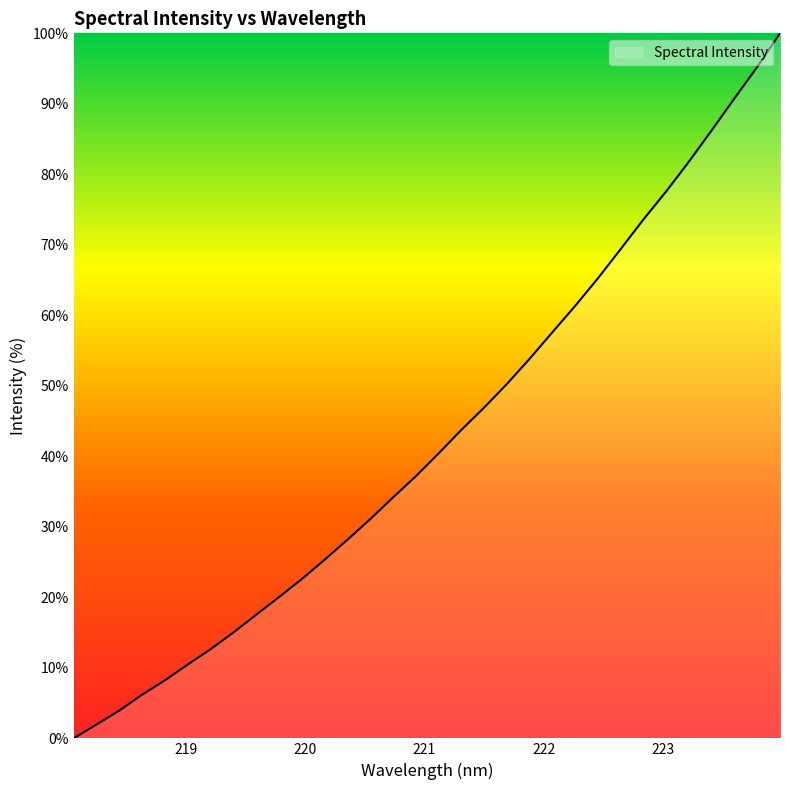

What is the difference between the maximum and minimum values?

100.0